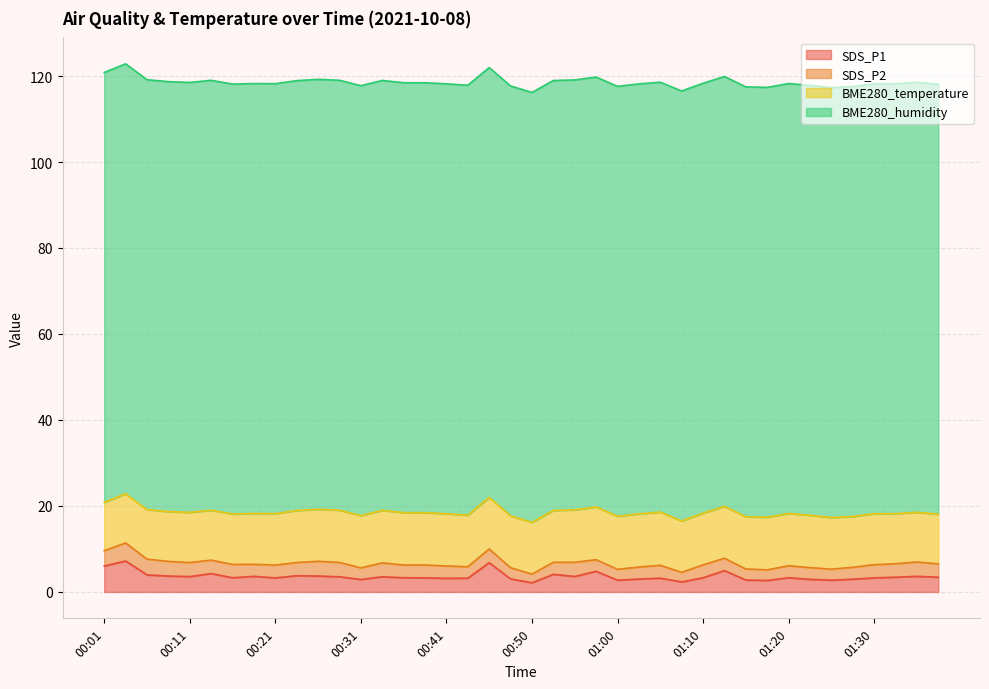

Reading right to left, extract all data points from this chart.

SDS_P1: 3.4	3.6	3.4	3.3	3.0	2.7	2.9	3.3	2.7	2.8	5.0	3.3	2.3	3.2	3.0	2.7	4.8	3.6	4.1	2.1	3.0	6.8	3.2	3.2	3.3	3.3	3.5	2.9	3.5	3.7	3.8	3.3	3.6	3.3	4.3	3.6	3.7	4.0	7.2	6.0
SDS_P2: 3.1	3.3	3.1	3.1	2.8	2.6	2.7	2.8	2.5	2.6	2.9	3.0	2.2	3.0	2.8	2.5	2.7	3.3	2.8	2.0	2.6	3.2	2.7	2.9	3.0	3.0	3.2	2.7	3.3	3.4	3.1	3.0	2.8	3.1	3.1	3.3	3.4	3.7	4.2	3.6
BME280_temperature: 11.6	11.6	11.7	11.8	11.8	12.0	12.2	12.2	12.2	12.2	12.1	12.0	11.9	12.4	12.4	12.3	12.3	12.2	12.1	12.0	12.1	12.0	12.0	12.1	12.2	12.2	12.2	12.2	12.2	12.1	12.1	12.0	11.8	11.7	11.6	11.7	11.6	11.5	11.4	11.2
BME280_humidity: 100.0	100.0	100.0	100.0	100.0	100.0	100.0	100.0	100.0	100.0	100.0	100.0	100.0	100.0	100.0	100.0	100.0	100.0	100.0	100.0	100.0	100.0	100.0	100.0	100.0	100.0	100.0	100.0	100.0	100.0	100.0	100.0	100.0	100.0	100.0	100.0	100.0	100.0	100.0	100.0